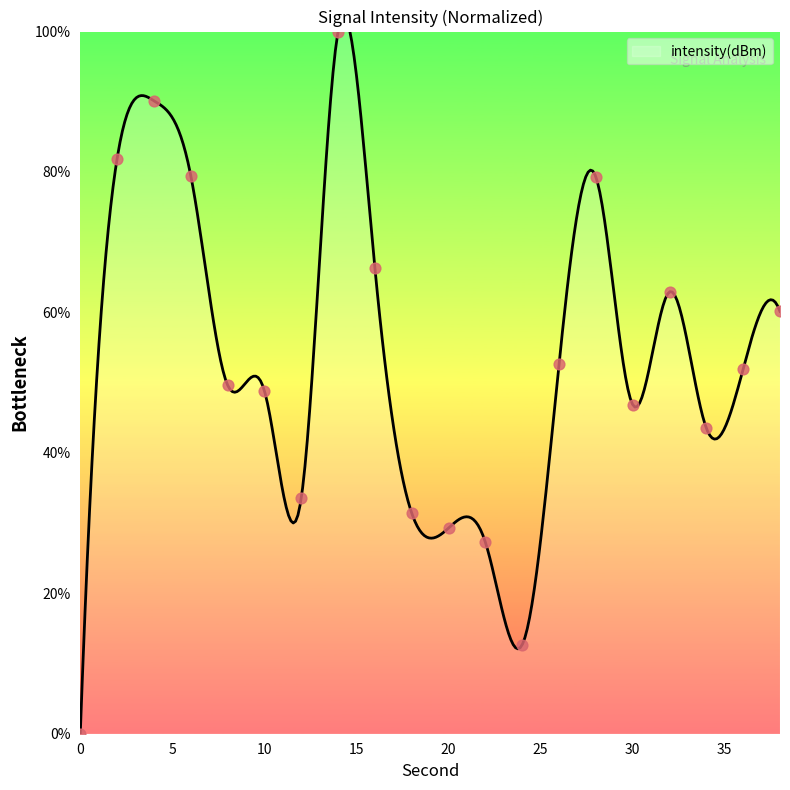

What is the change in value from 20 to 28?

+50.0